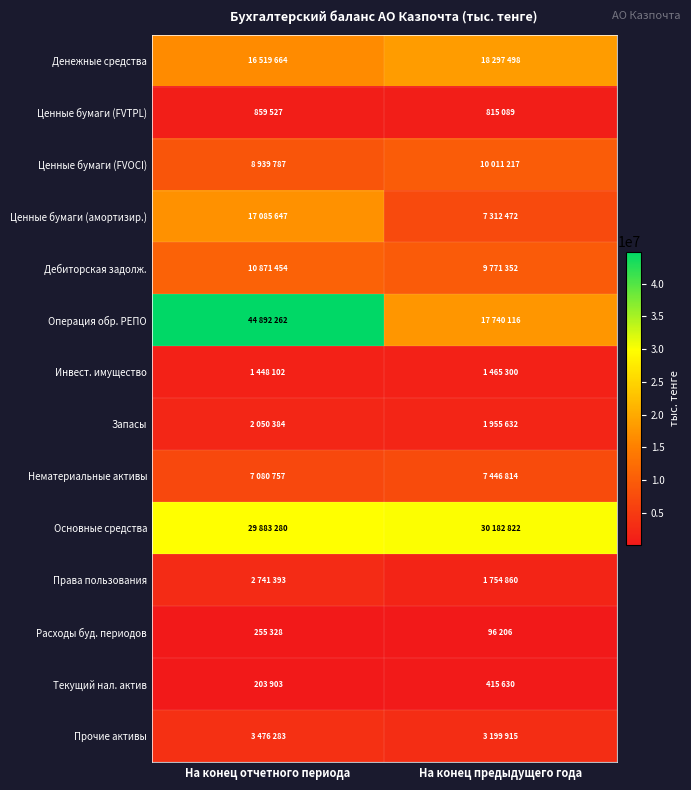

At which category is the sum across all series the highest?

На конец отчетного периода